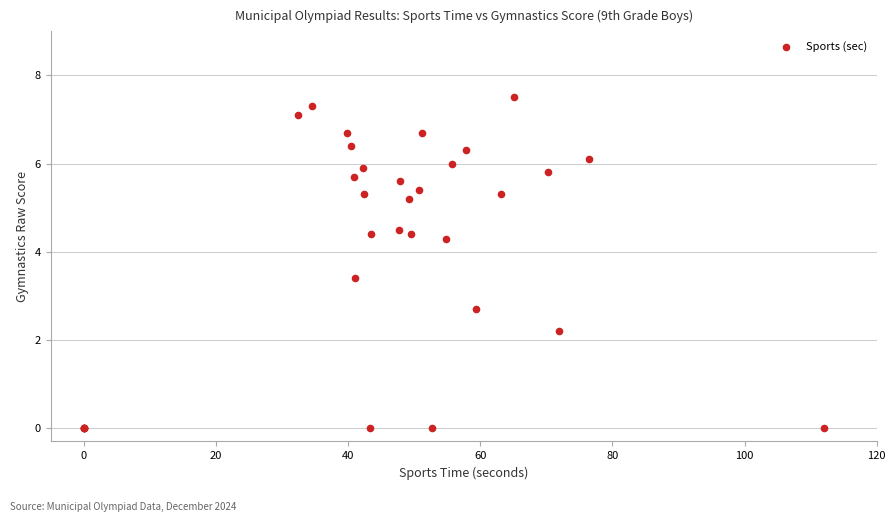

What Y value in the scatter plot is closest to 3?

2.7